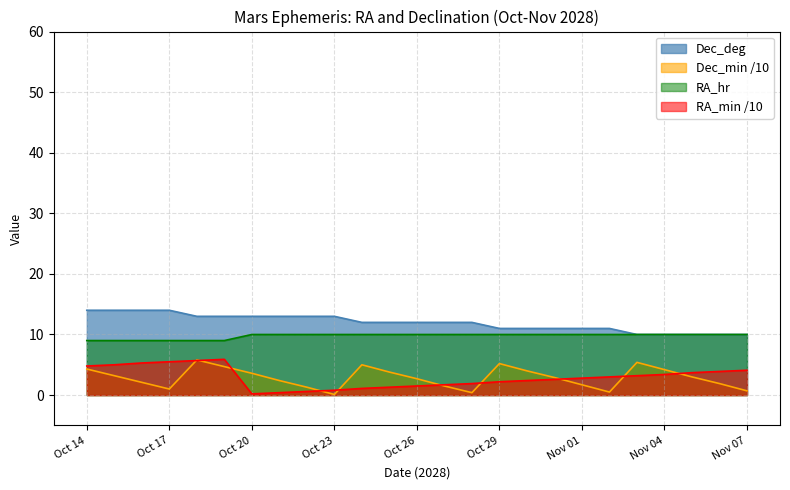

True or false: RA_hr and Dec_min cross at least once.

False